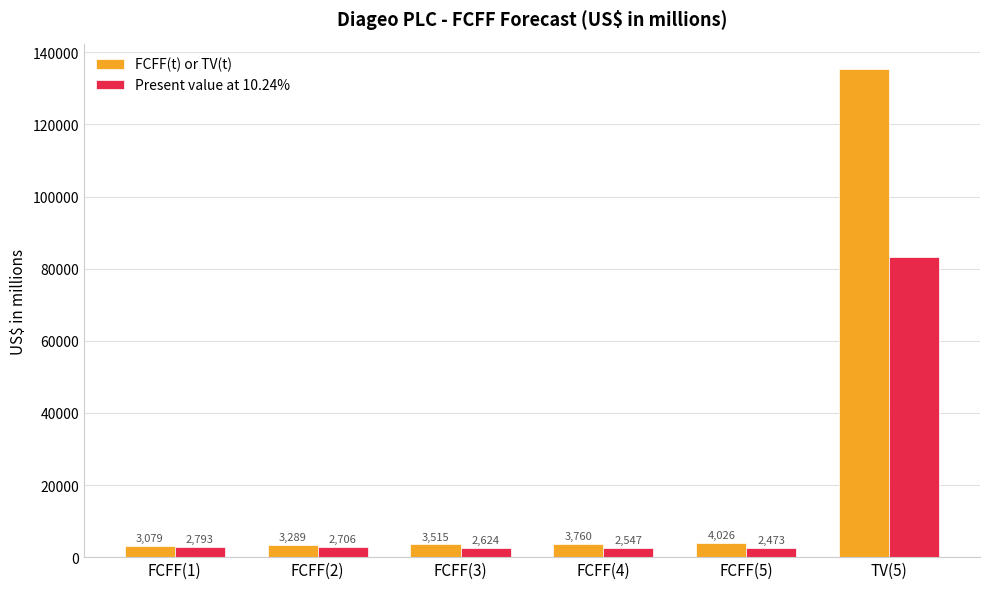

What is the value of the FCFF(t) or TV(t) bar at the 6th from the left?

135426